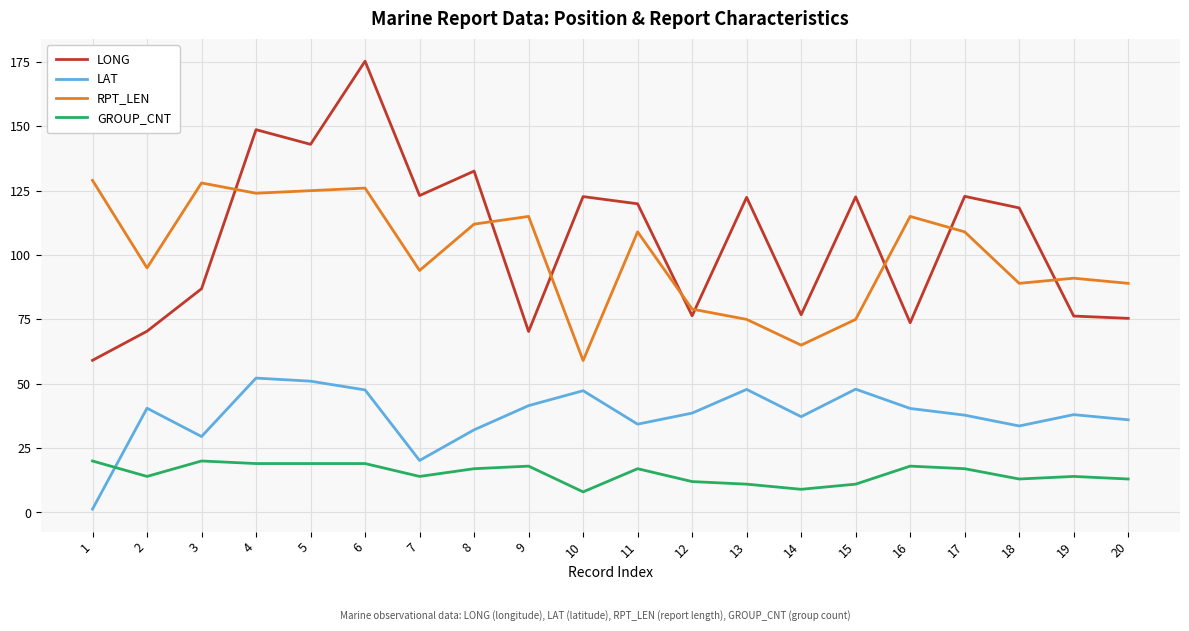

The value of GROUP_CNT at 3 is 7.4. True or false?

False